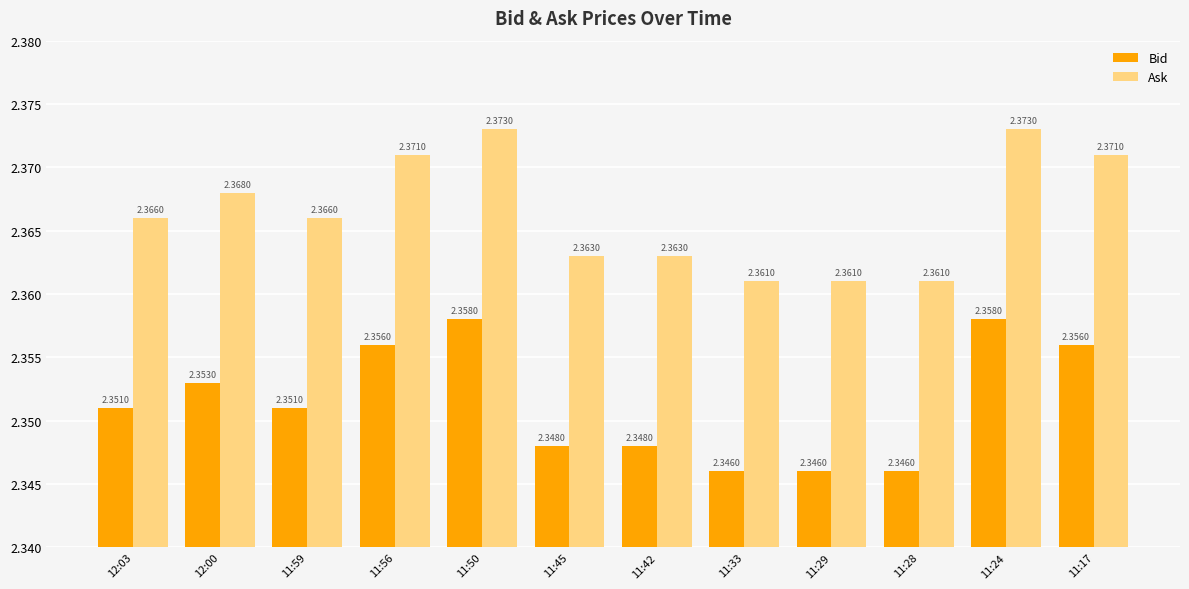

What is the sum of all Bid values?

28.2